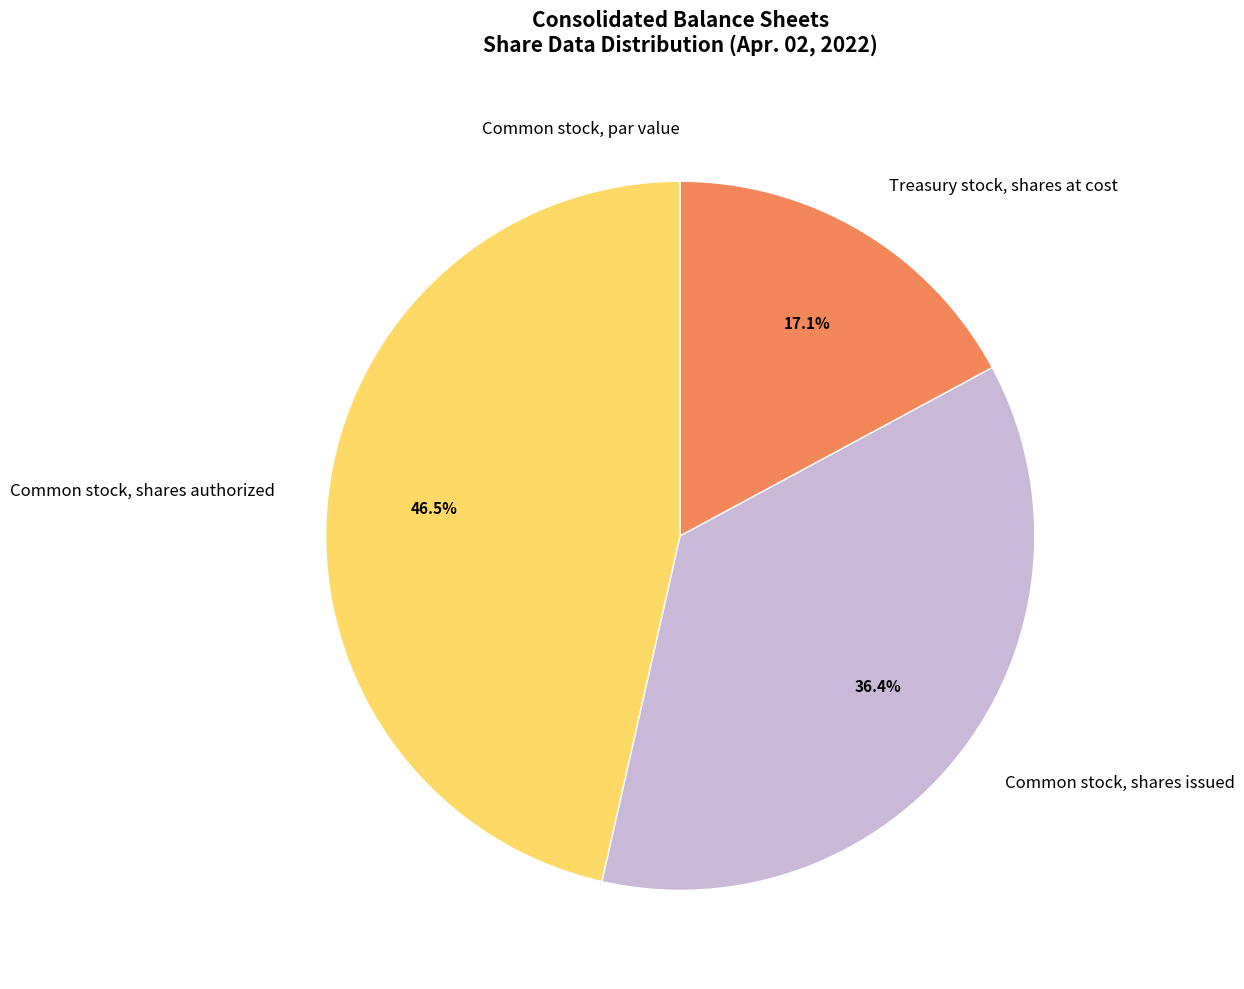

Combined, what portion of the pie is Common stock, shares issued and Treasury stock, shares at cost?

53.5%